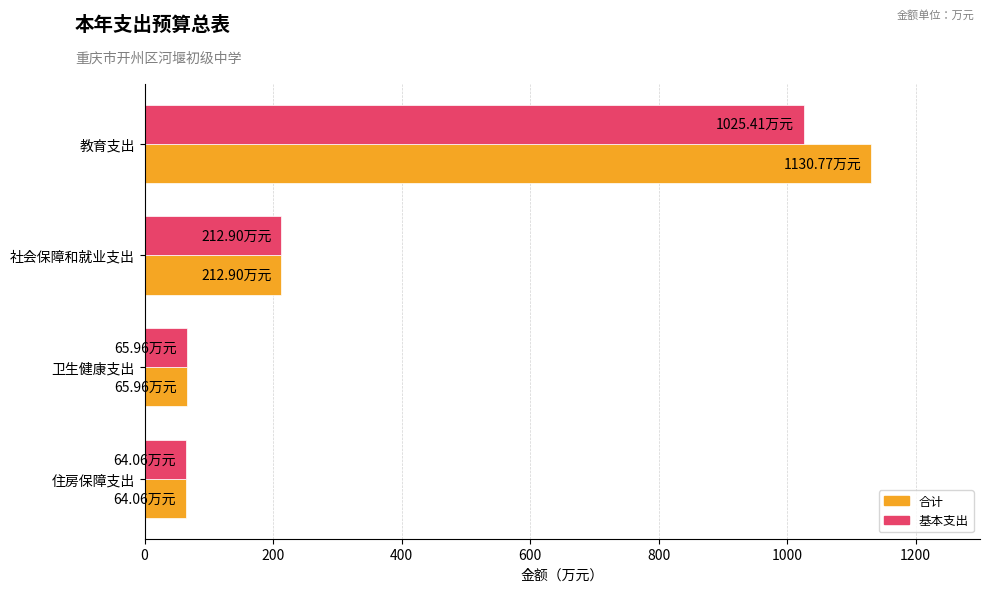

Between 教育支出 and 住房保障支出, which series saw the biggest shift?

合计